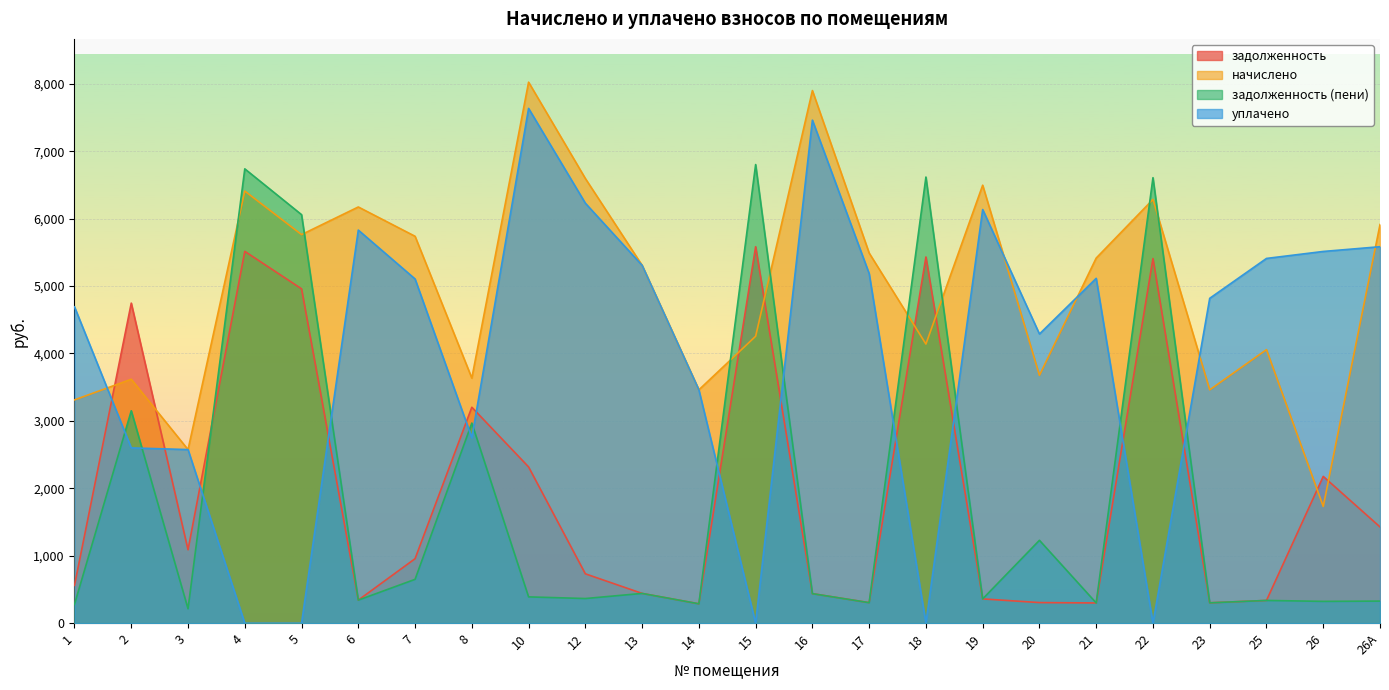

How many values in the задолженность series are below 957?

12